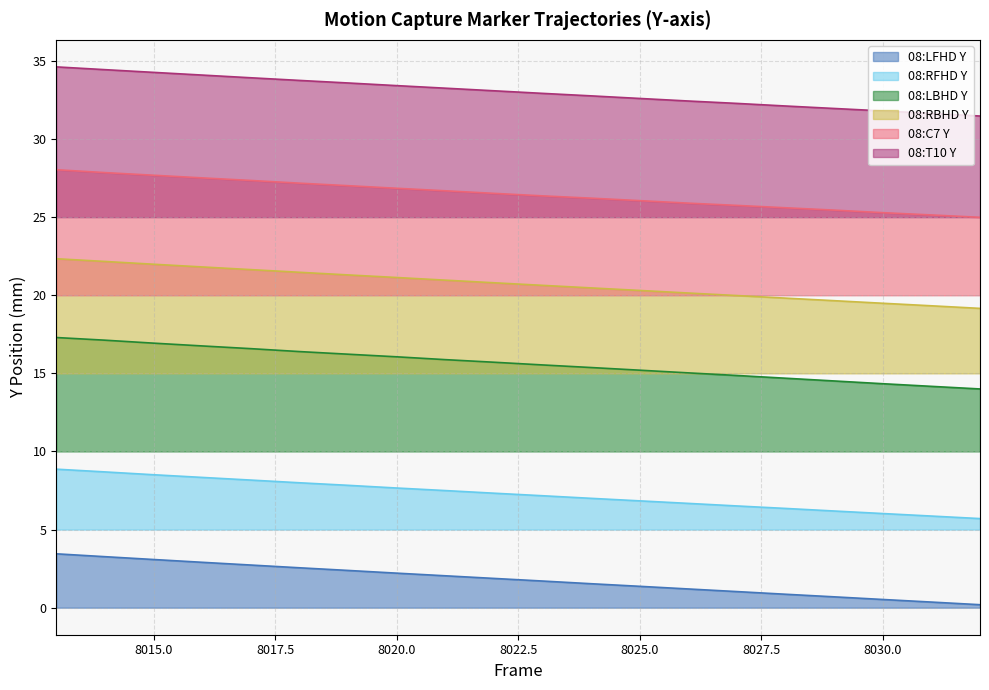

How many data points in 08:RFHD Y are less than 7?

8